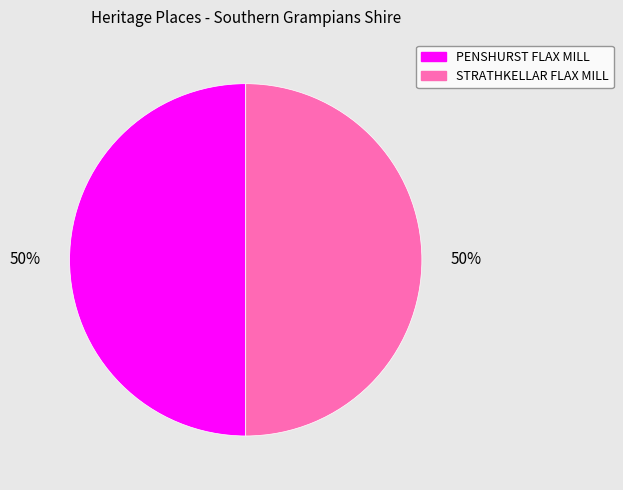

Approximately how many times larger is the value at PENSHURST FLAX MILL compared to STRATHKELLAR FLAX MILL?

1.0